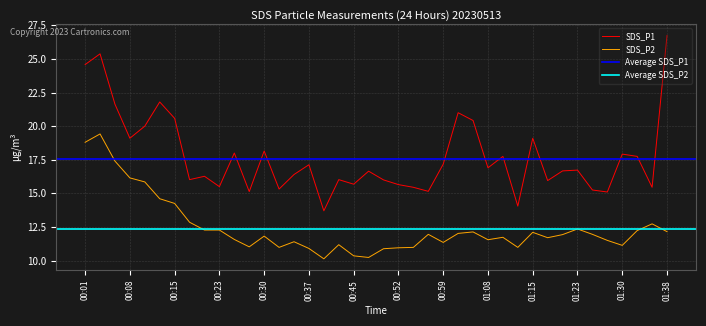

List the series in order of their peak value, highest first.

SDS_P1, SDS_P2